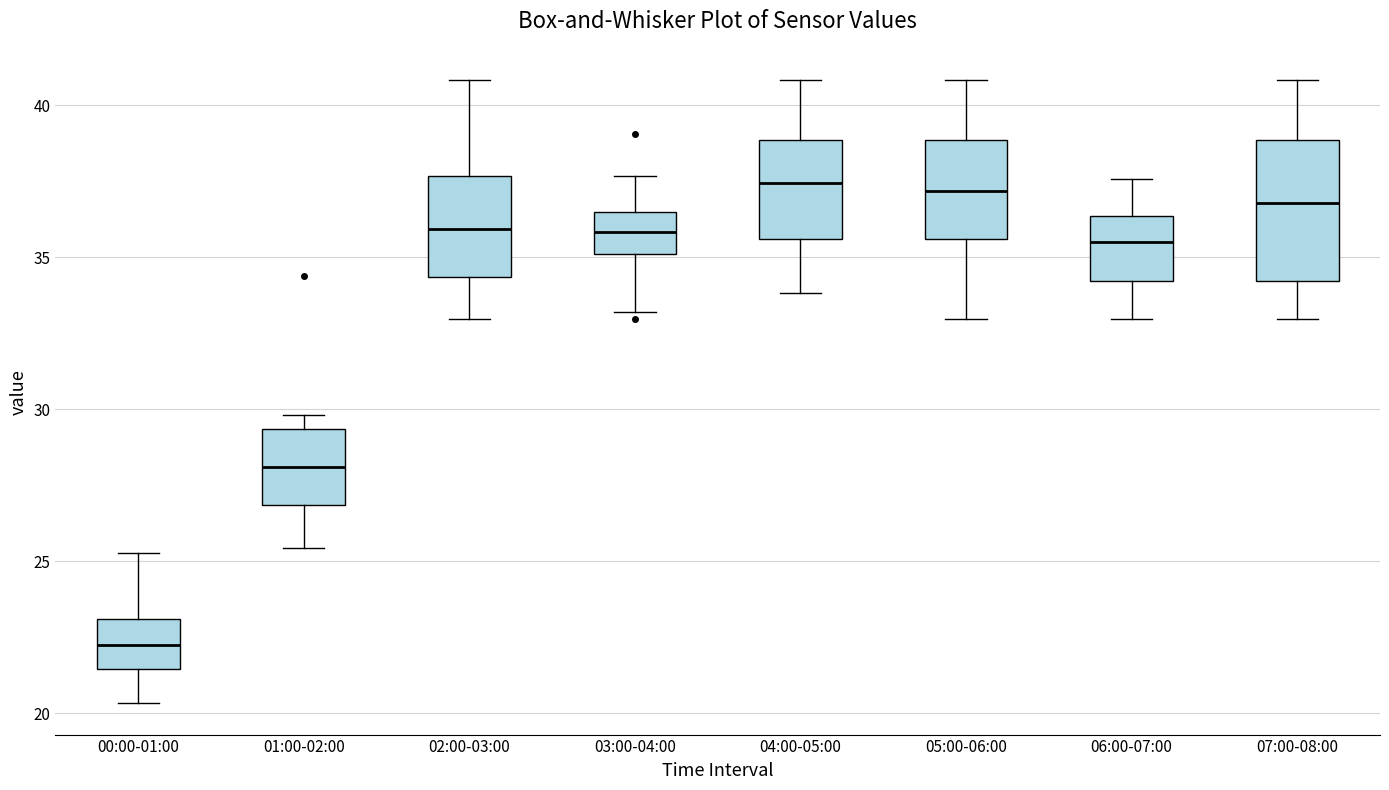

Where is the upper edge of the box for 00:00-01:00 on the y-axis? The values are not printed on the chart, so give them approximately, as read against the axis.

23.0